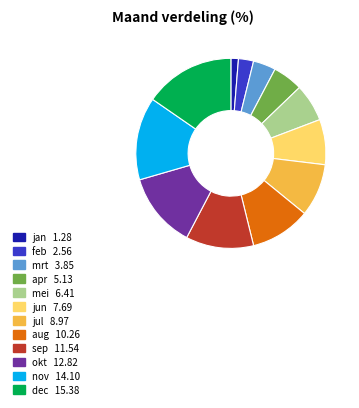

Rank the categories by value from highest to lowest.

dec, nov, okt, sep, aug, jul, jun, mei, apr, mrt, feb, jan